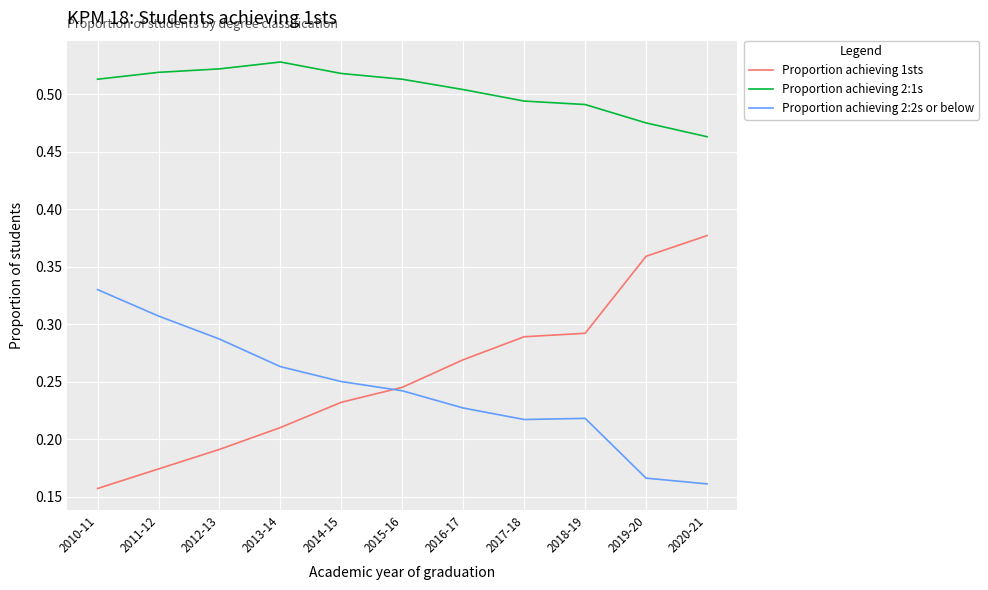

List the series in order of their peak value, lowest first.

Proportion achieving 2:2s or below, Proportion achieving 1sts, Proportion achieving 2:1s